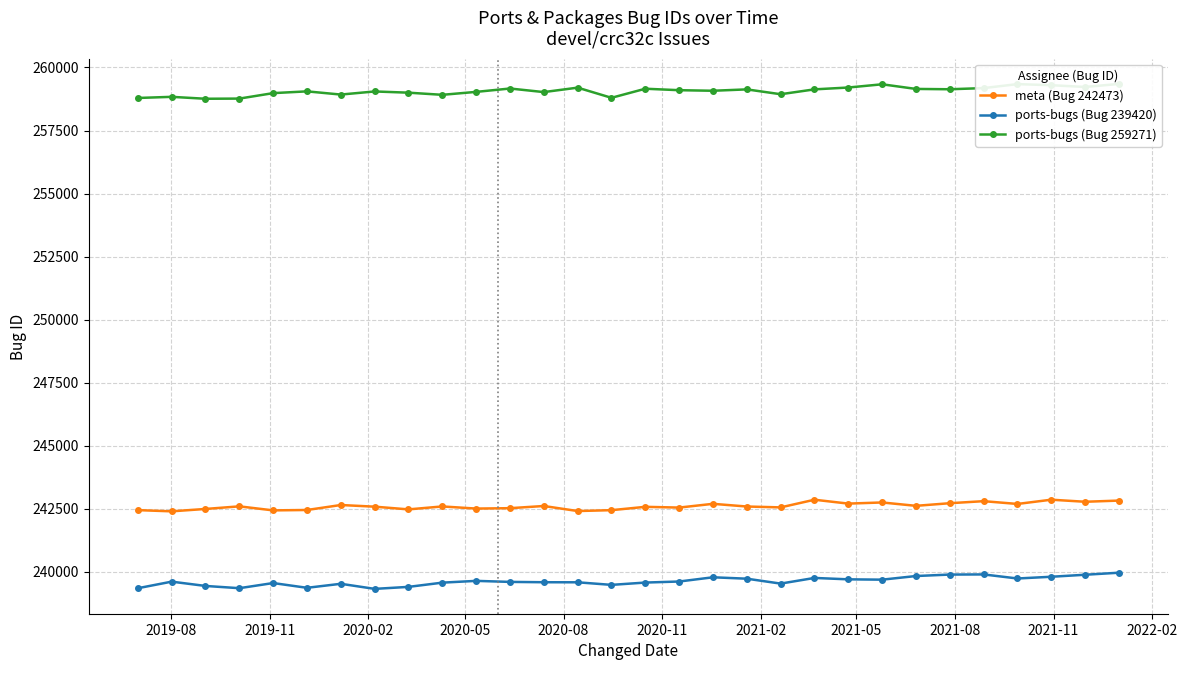

True or false: meta (Bug 242473) and ports-bugs (Bug 239420) cross at least once.

False